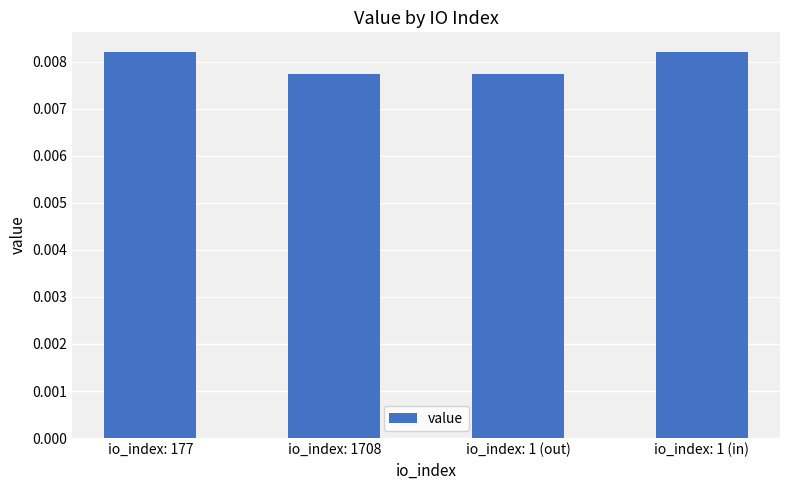

Which has a higher value, io_index: 177 or io_index: 1708?

io_index: 177